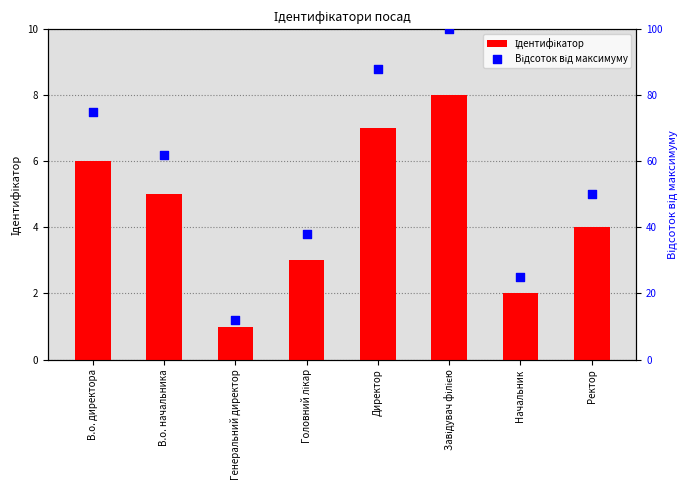

At which category is the sum across all series the highest?

Завідувач філією